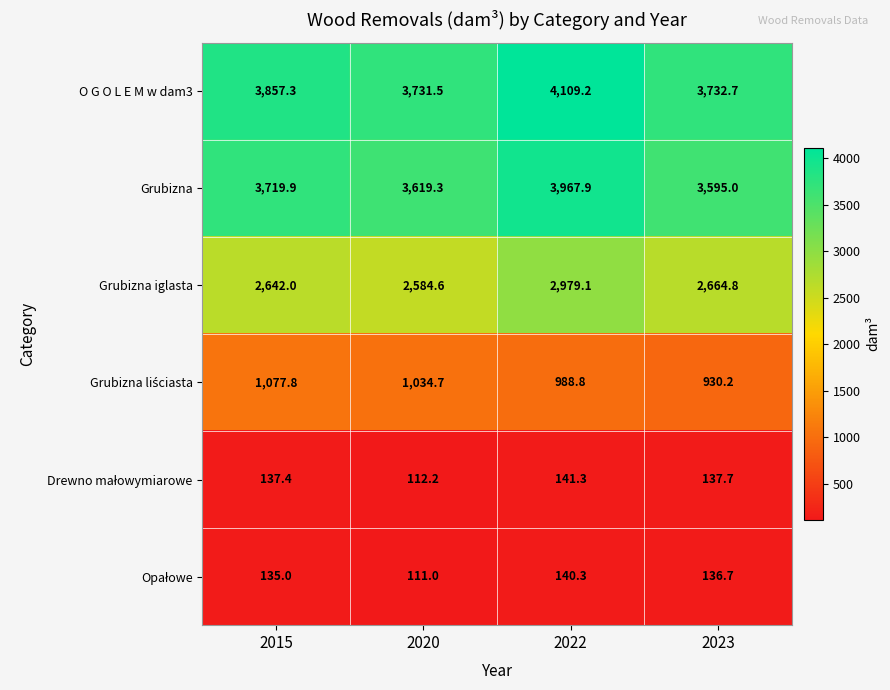

Count the number of data series in this chart.

6